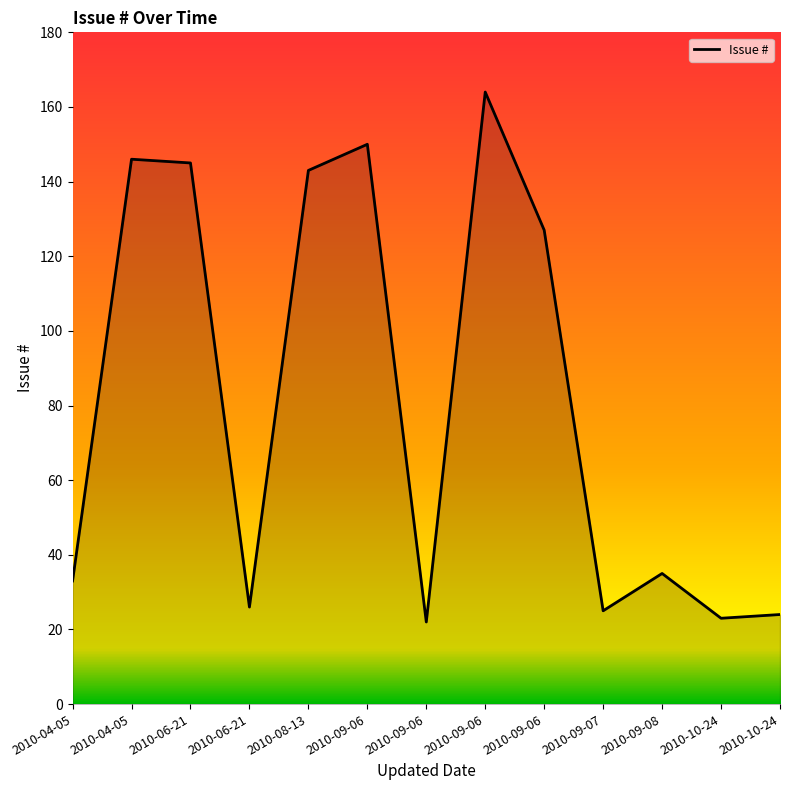

At which category does the data reach its first local peak?

2010-04-05